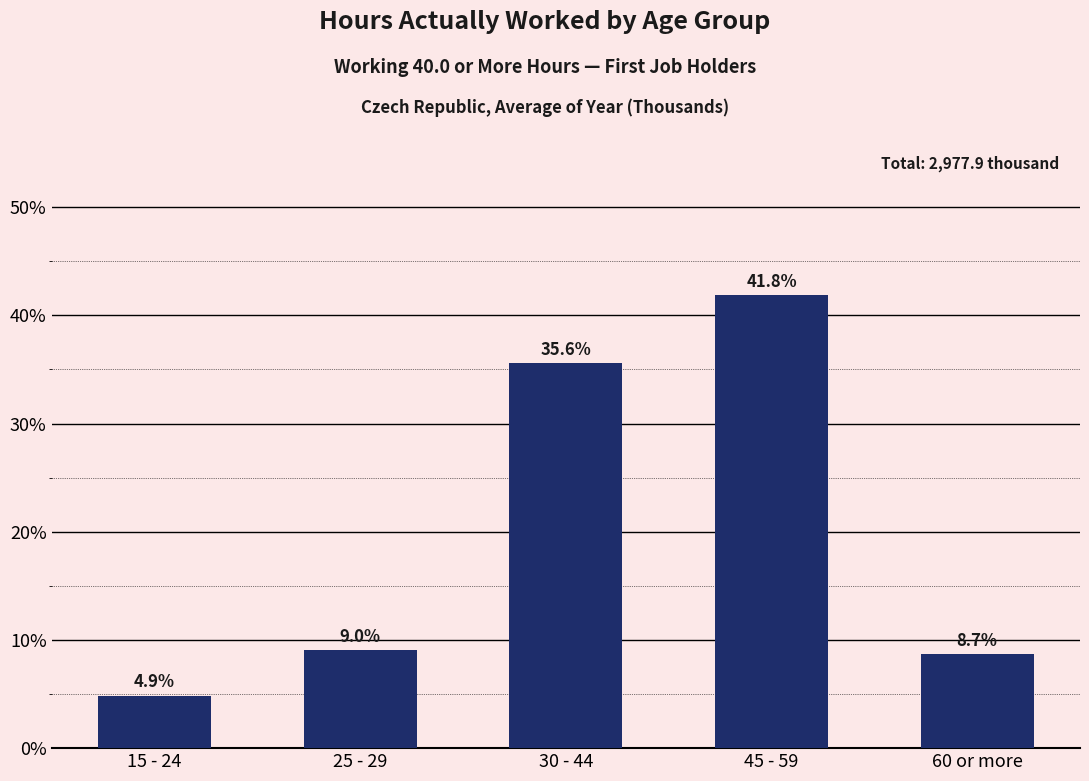

What is the sum of the values at 45 - 59 and 15 - 24?

46.7